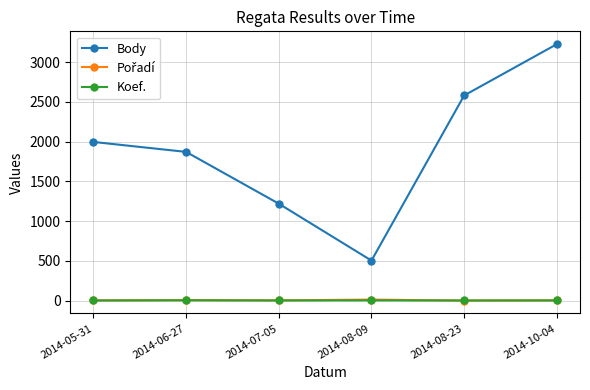

How many distinct data groups are displayed?

3